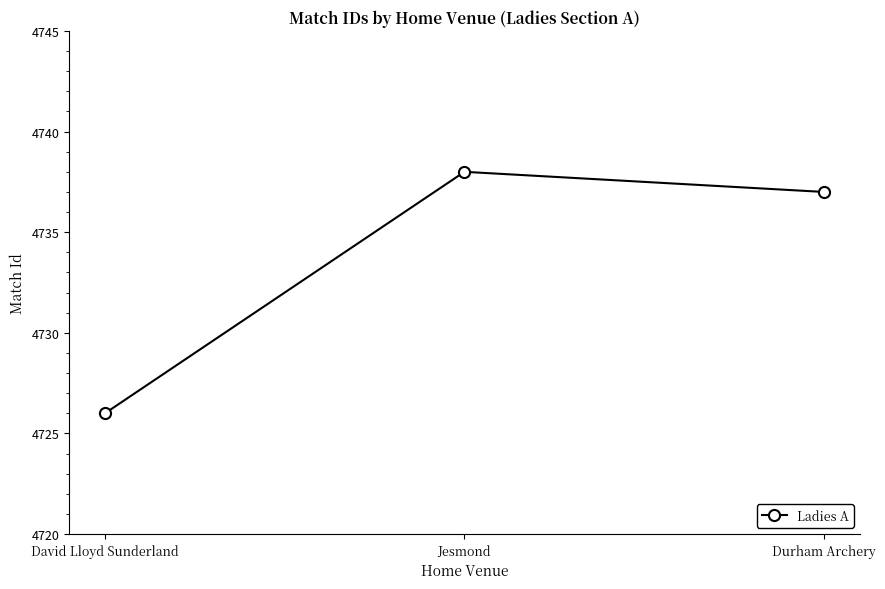

Does the chart have visible grid lines?

No